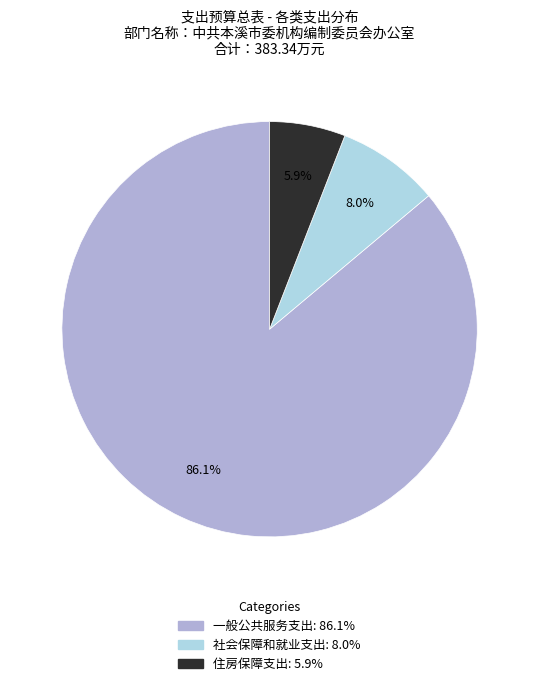

Is it true that 社会保障和就业支出 is 13% of the pie?

False